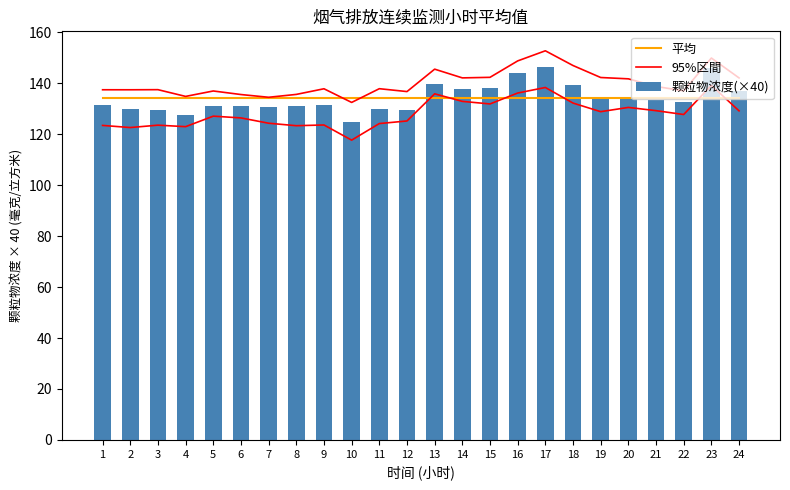

List the series in order of their peak value, lowest first.

平均, 颗粒物浓度(×40), 95%区間